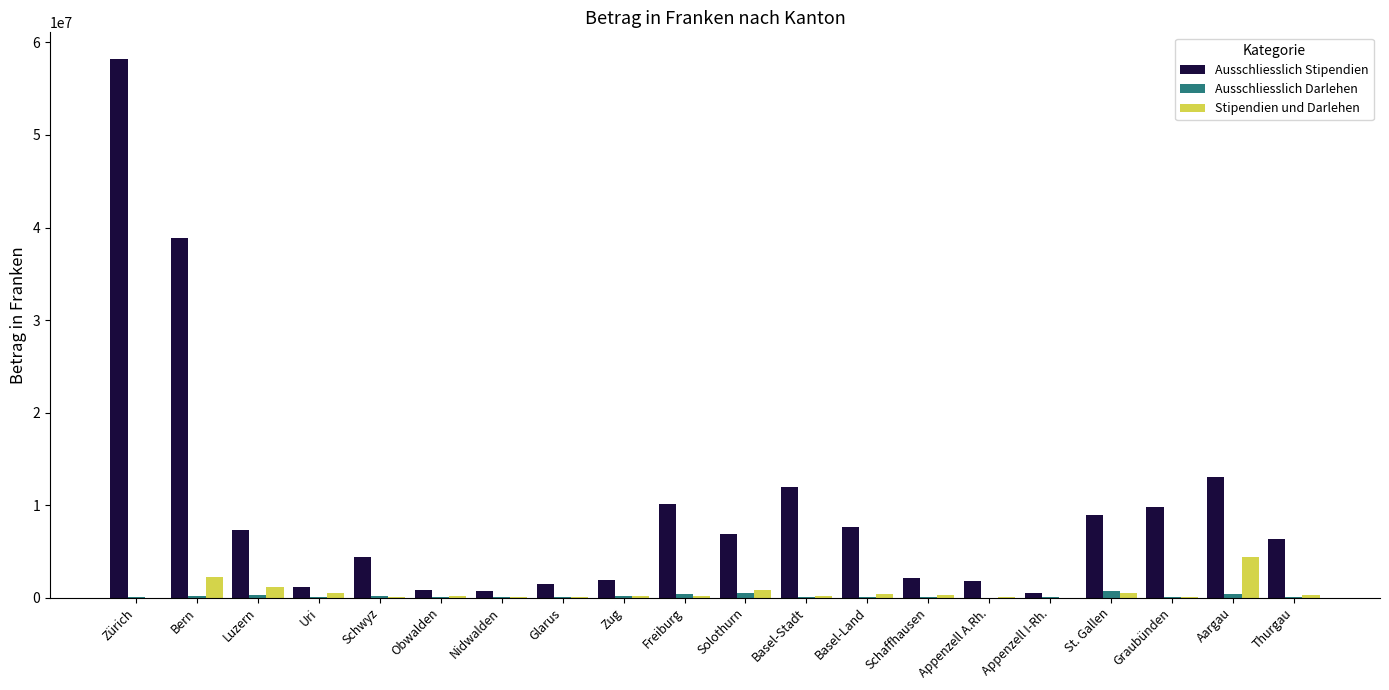

Between Glarus and St. Gallen, which series saw the biggest shift?

Ausschliesslich Stipendien